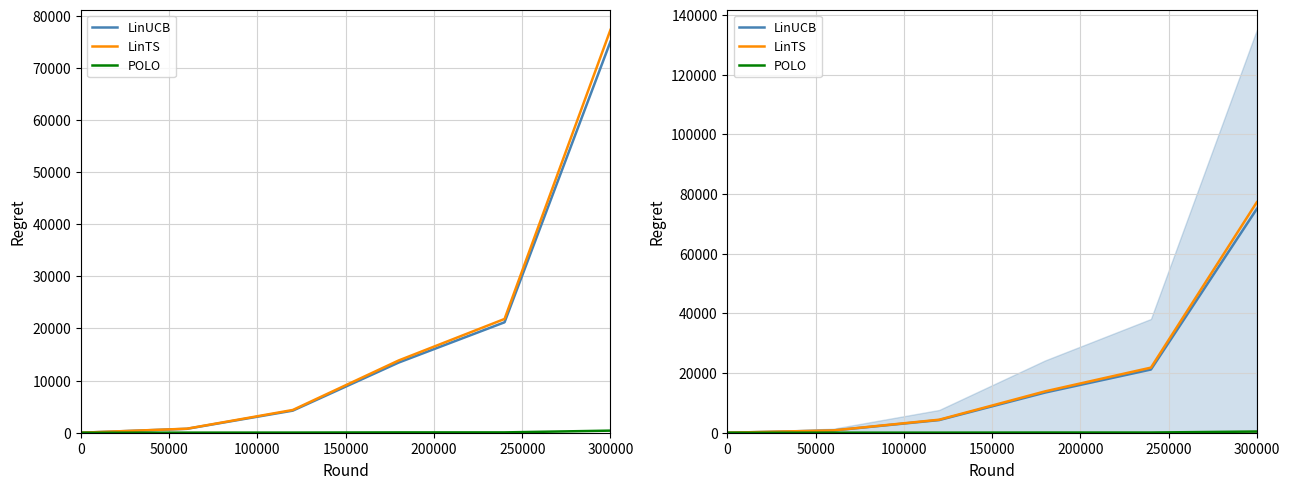

Rank the series at 200000 from lowest to highest value.

POLO, LinUCB, LinTS